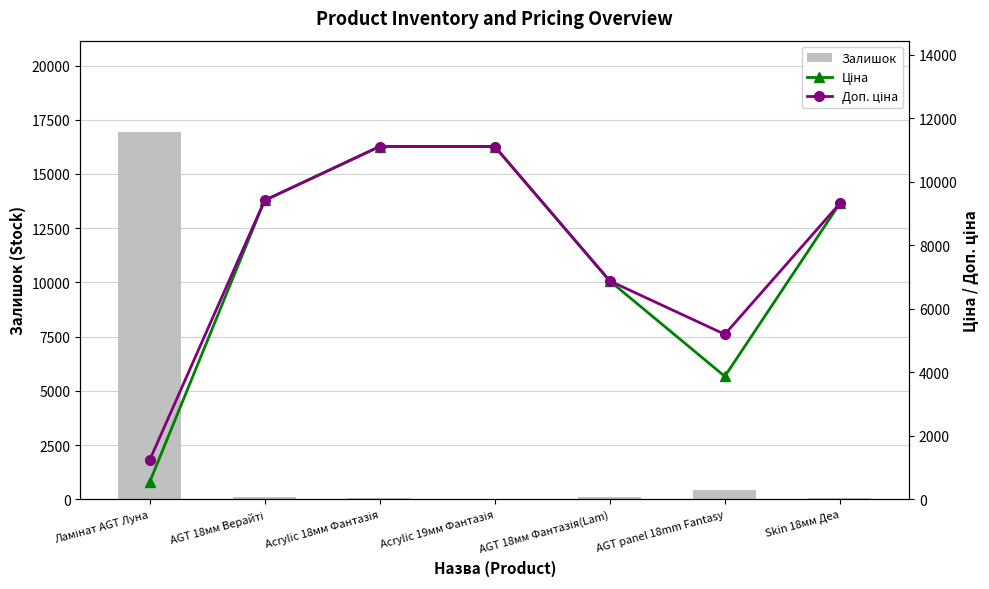

What is the difference between the maximum and minimum values in the Доп. ціна series?

9886.4